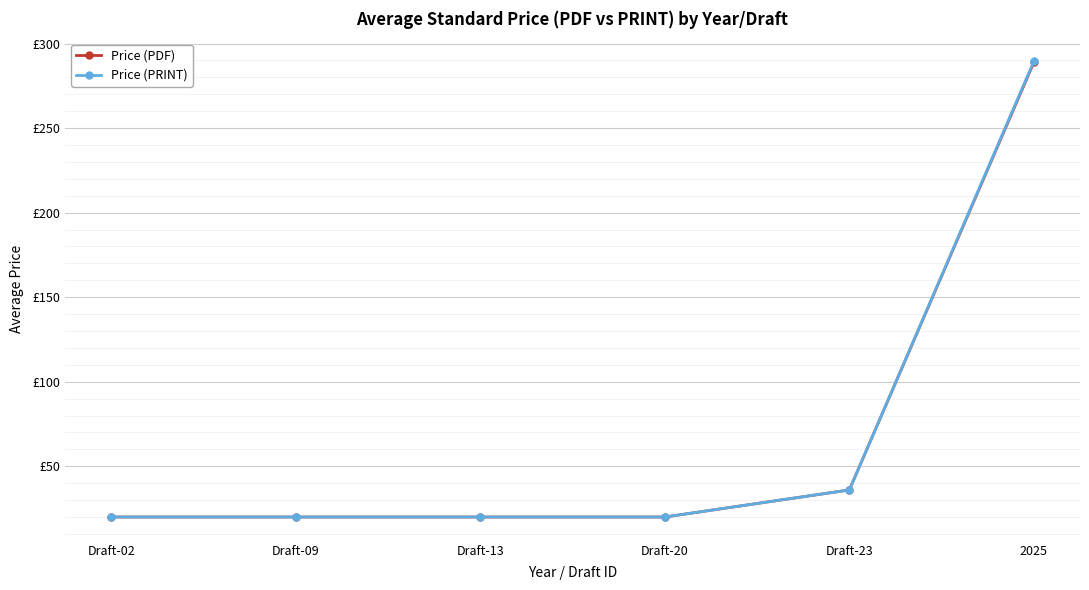

What are all the series names shown in the legend?

Price (PDF), Price (PRINT)